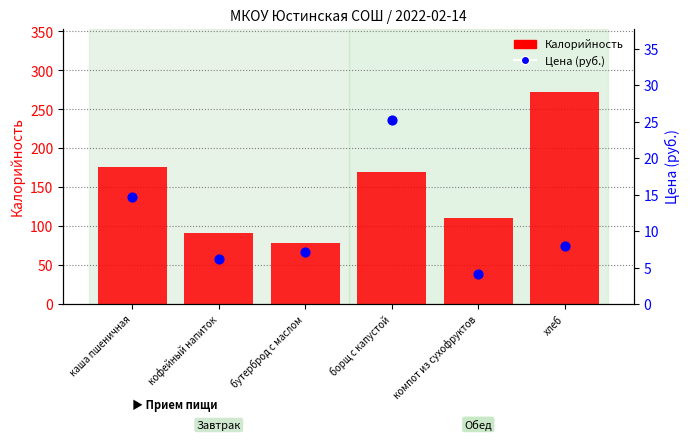

Is the value of Калорийность at каша пшеничная greater than the value of Цена (руб.) at борщ с капустой?

Yes